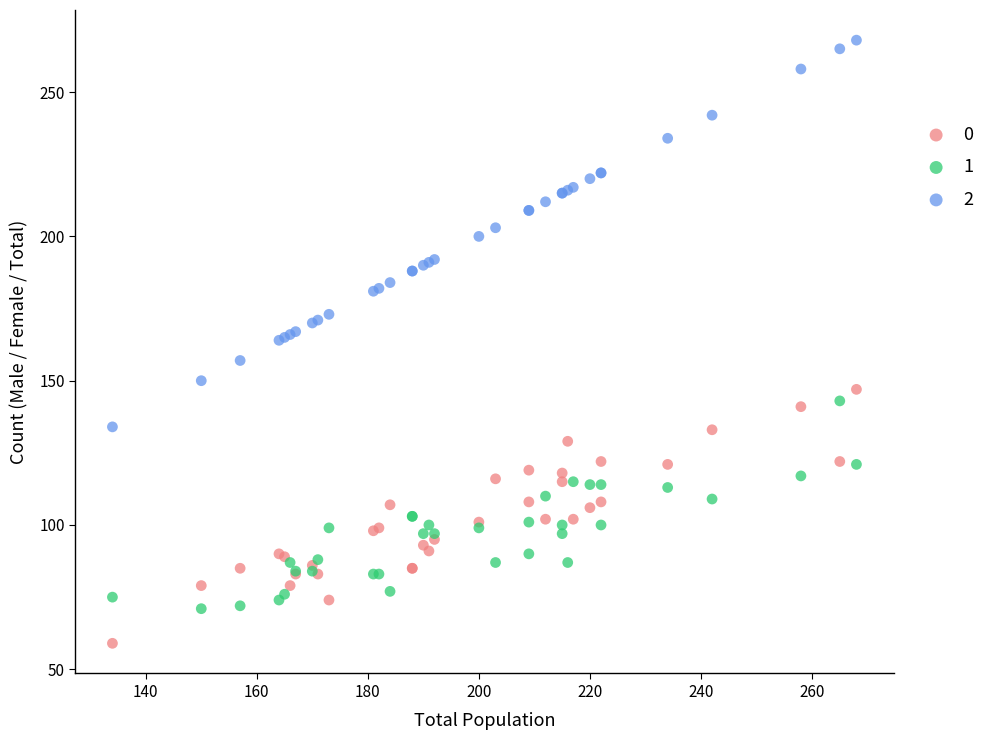

Which series reaches the maximum Y coordinate?

2